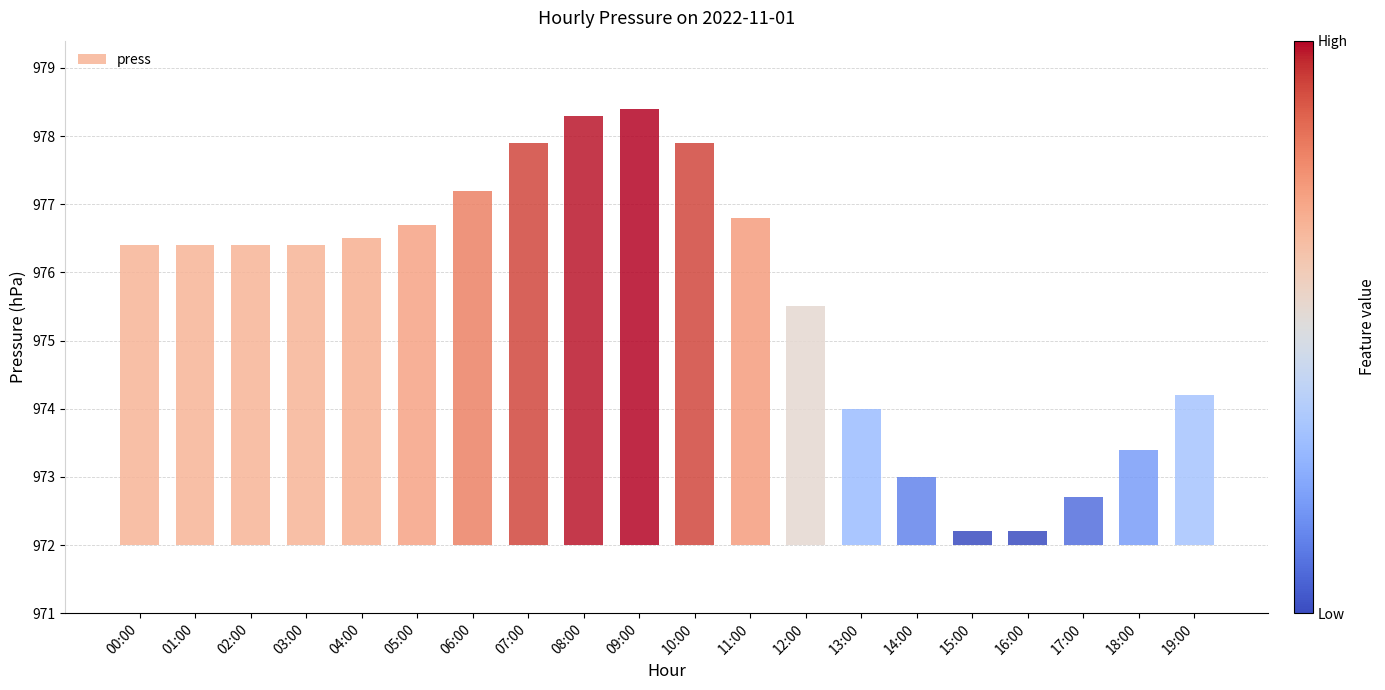

What is the difference between the maximum and minimum values?

6.2